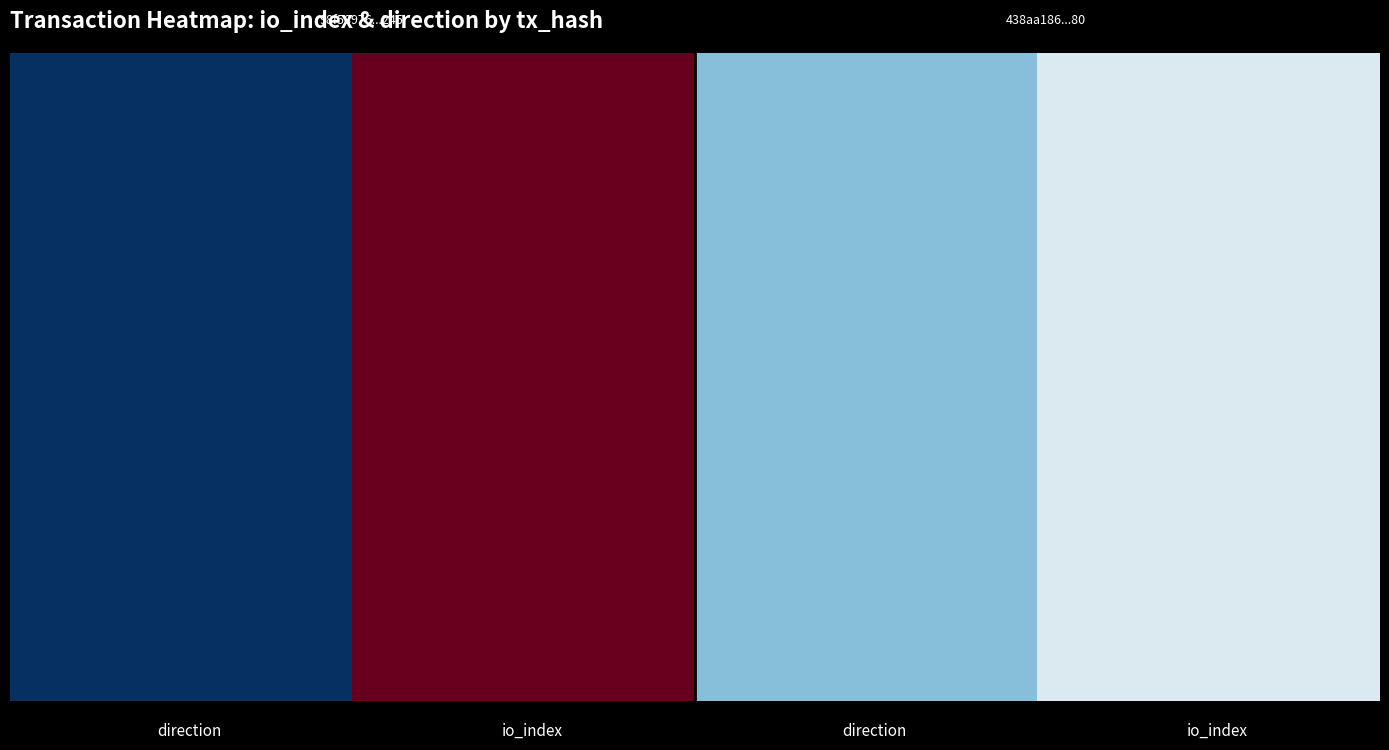

How many 98f58976eb928eccc102d6695d6e9beaec87245 values are between -1 and 6?

2